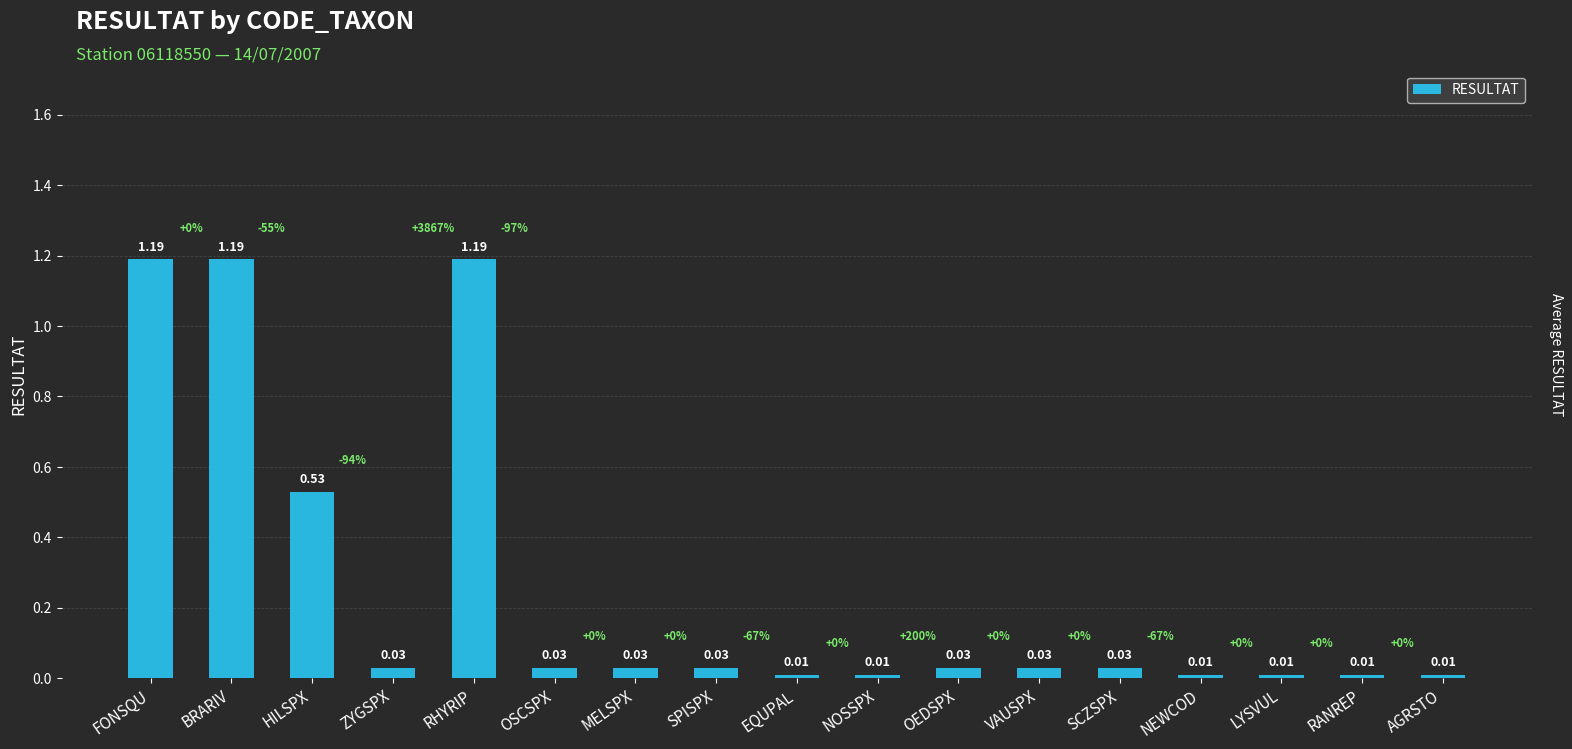

What is the label of the 9th bar from the right?

EQUPAL